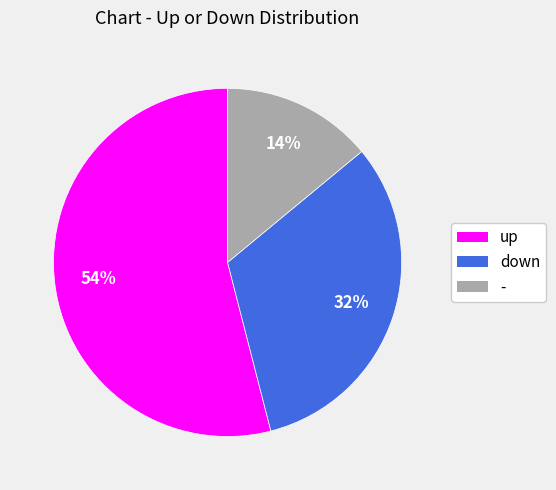

Which category has the smallest portion of the pie?

-